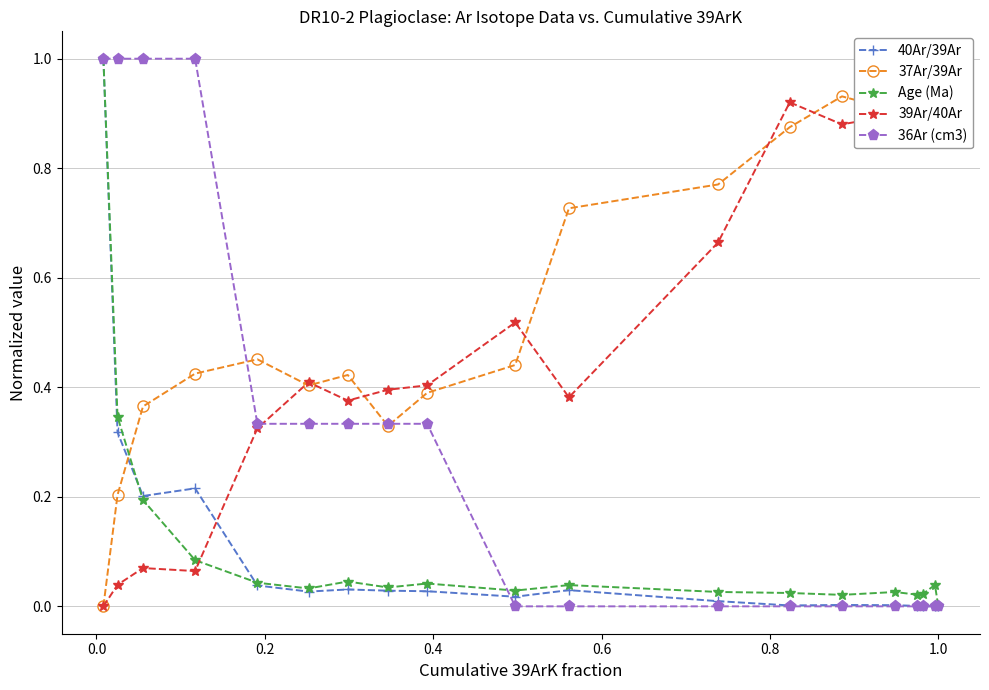

True or false: Age (Ma) has more than 2 interior local peaks.

True